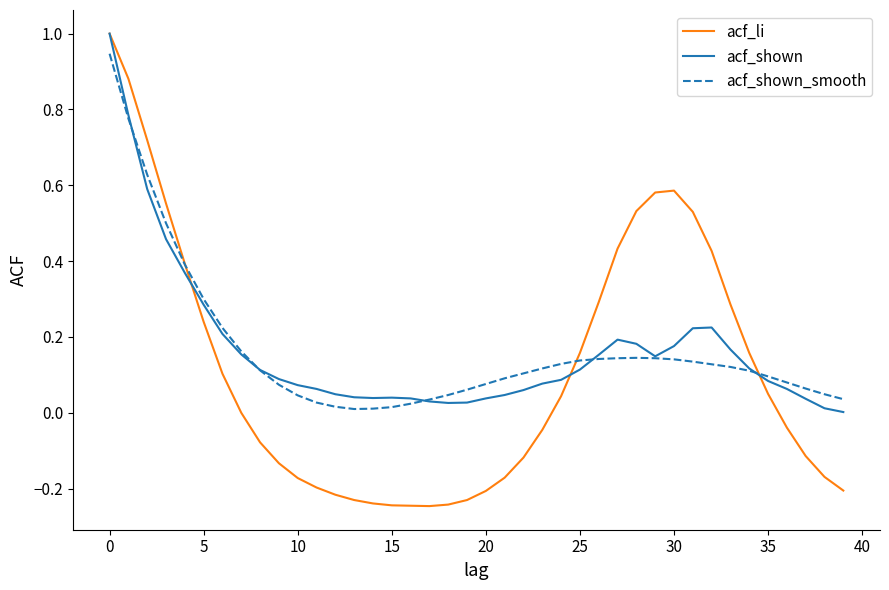

Which series has the widest spread of values?

acf_li